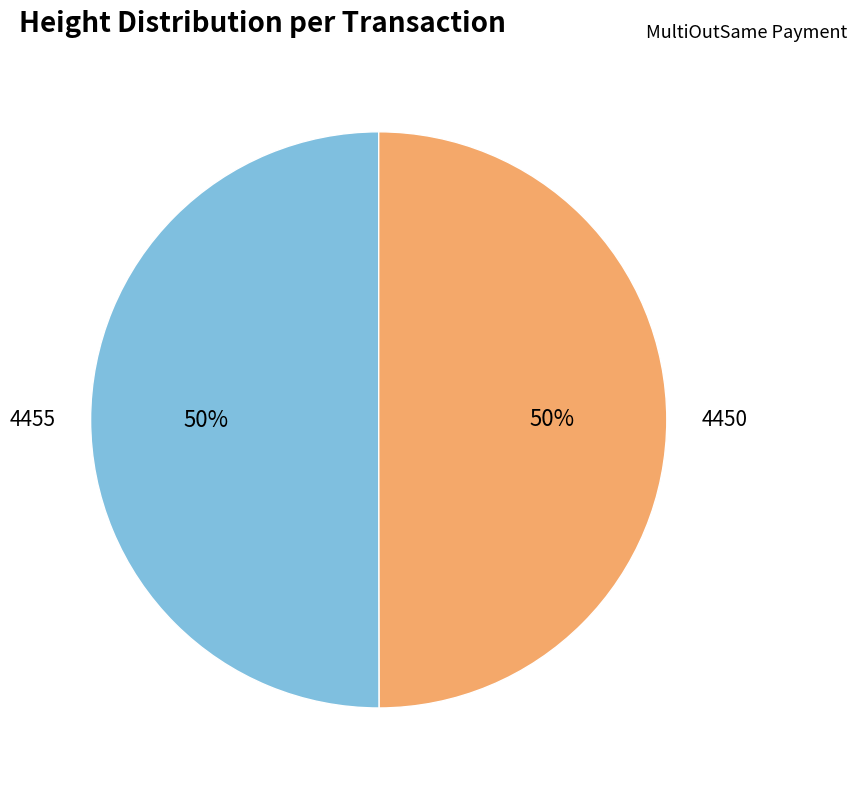

To the nearest percent, what is the average slice percentage?

50%